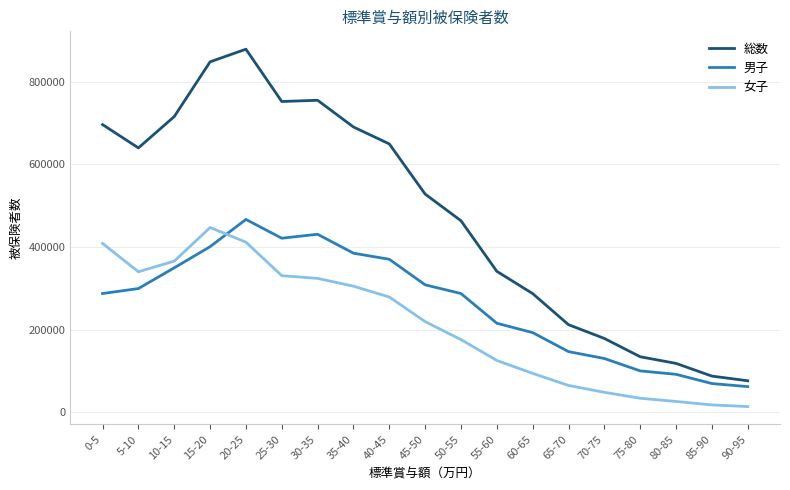

What are all the series names shown in the legend?

総数, 男子, 女子